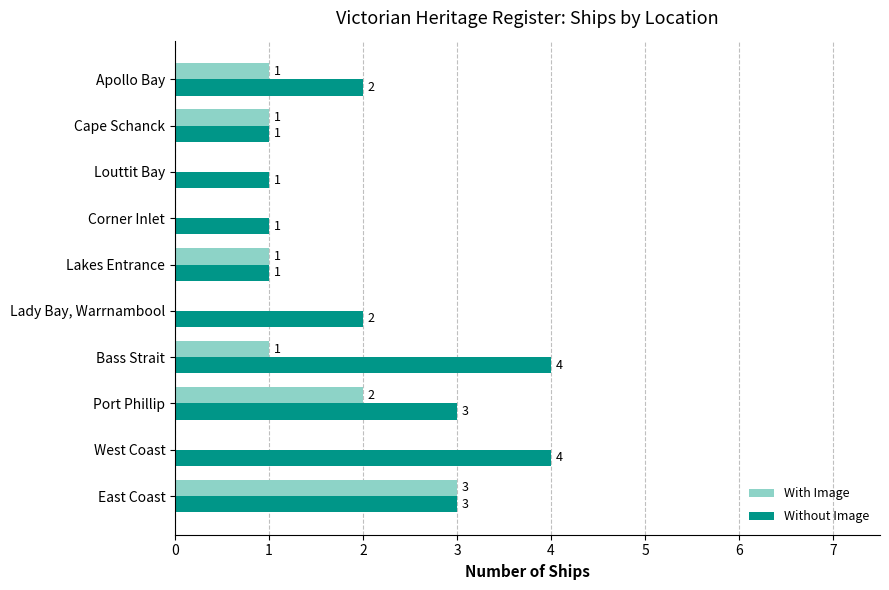

Is it true that With Image equals 0 at Cape Schanck?

False